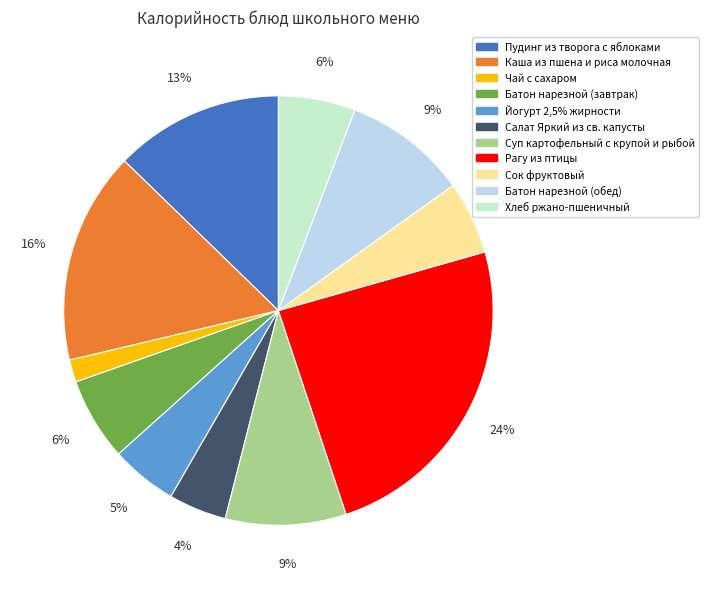

Does Суп картофельный с крупой и рыбой account for over 50% of the chart?

No